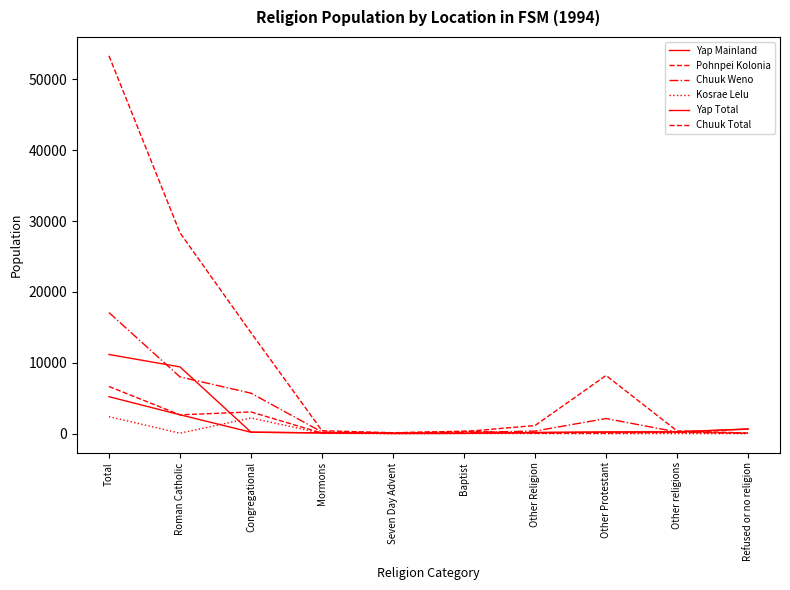

Rank the series at Congregational from lowest to highest value.

Yap Mainland, Yap Total, Kosrae Lelu, Pohnpei Kolonia, Chuuk Weno, Chuuk Total